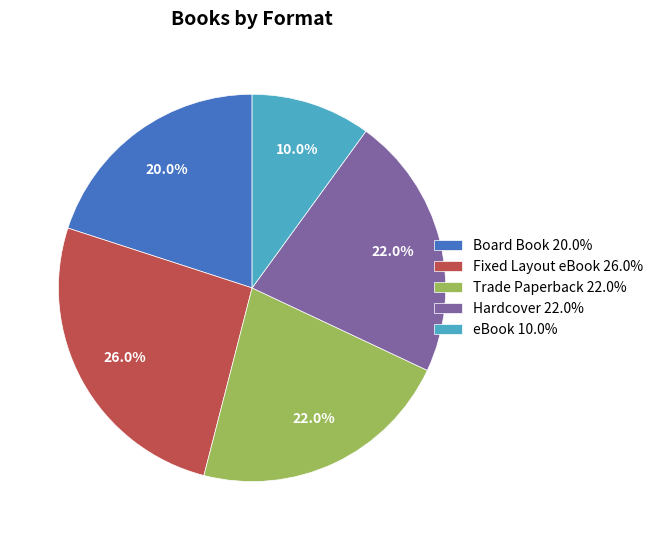

To the nearest percent, what is the difference between the eBook and Fixed Layout eBook slice percentages?

16%